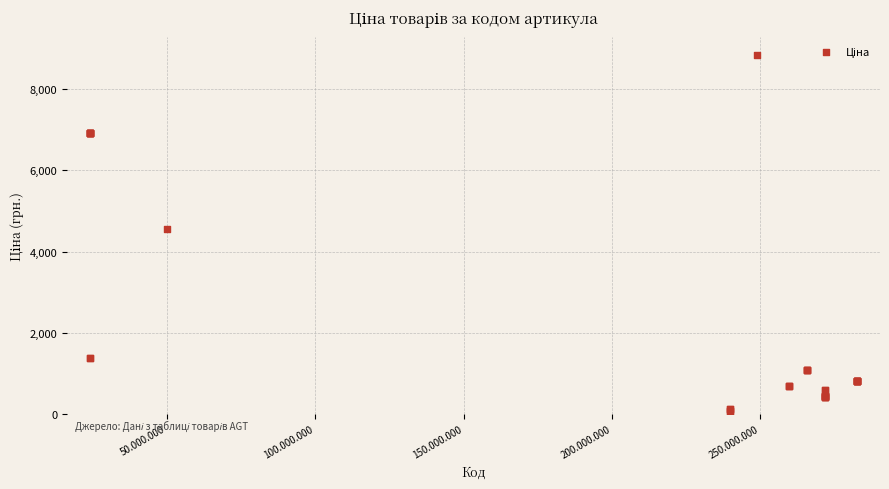

What Y value in the scatter plot is closest to 4456?

4561.9